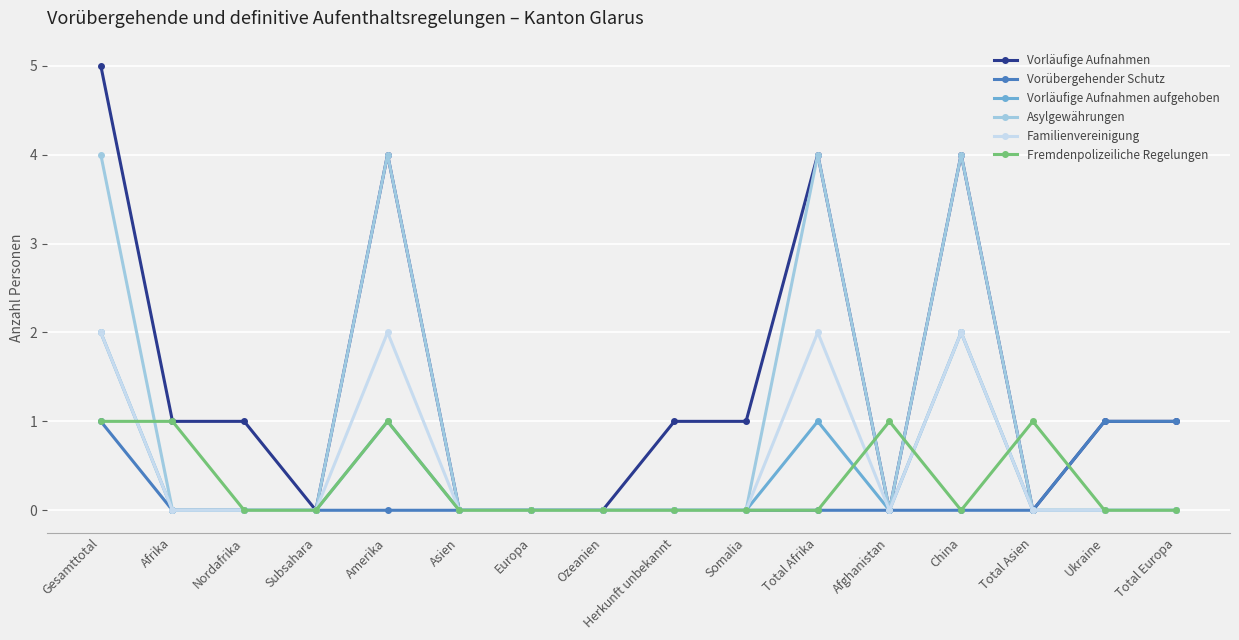

What is the difference between the highest and lowest values at Gesamttotal?

4